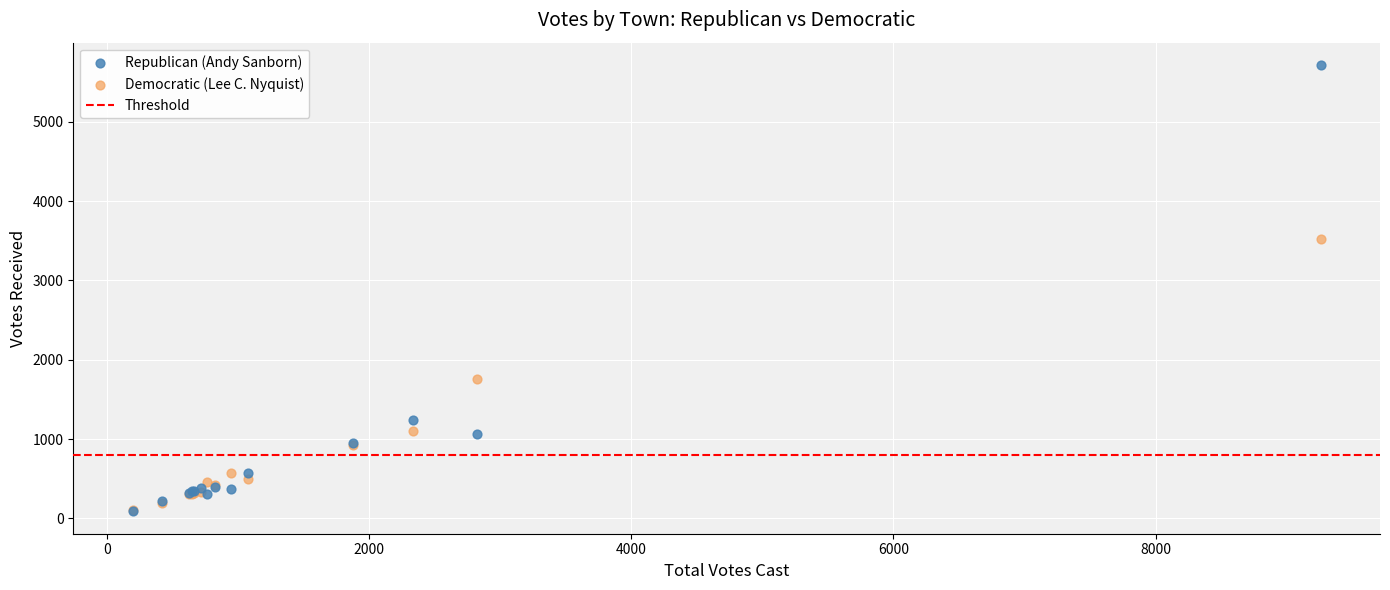

Which series has the widest spread of Y values?

Republican (Andy Sanborn)